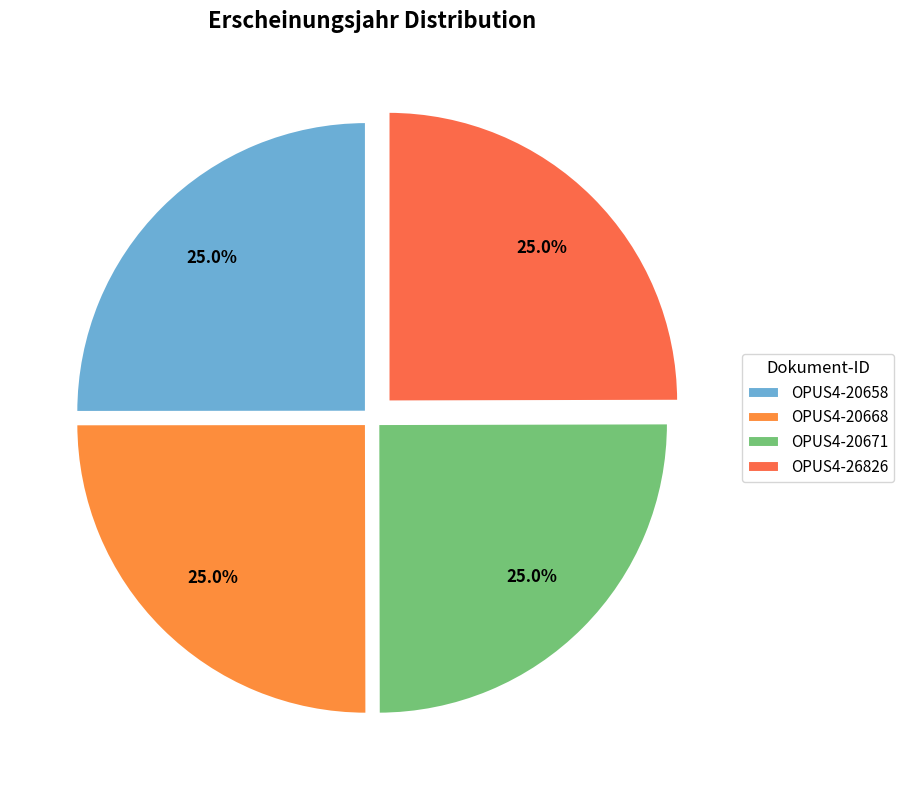

Does OPUS4-20671 account for over 50% of the chart?

No